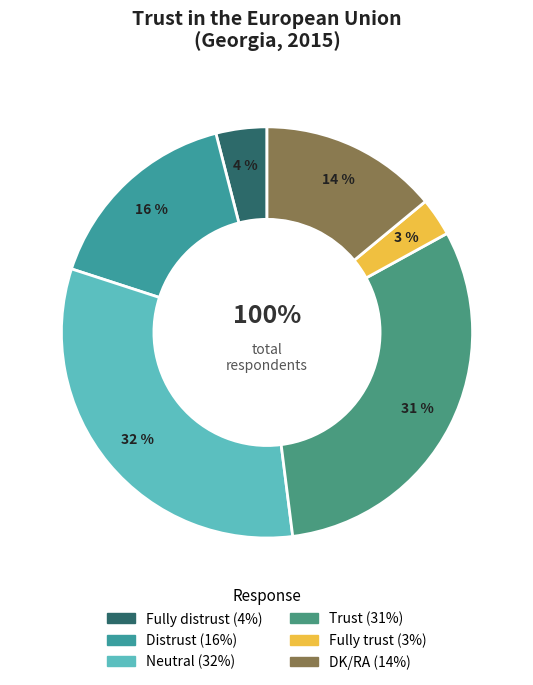

How many segments does this pie chart have?

6